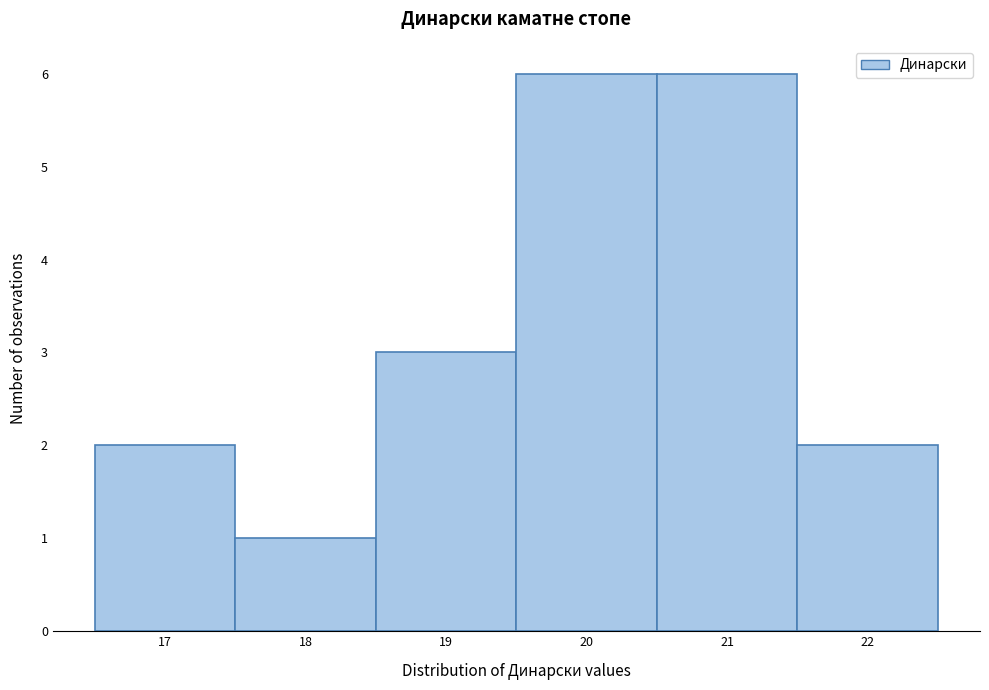

Reading left to right, extract all data points from this chart.

2	1	3	6	6	2